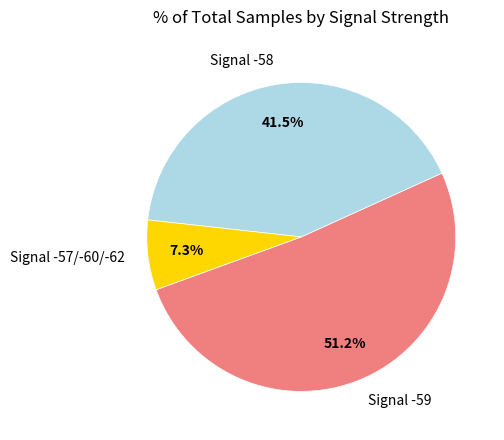

Between Signal -57/-60/-62 and Signal -58, which is larger?

Signal -58